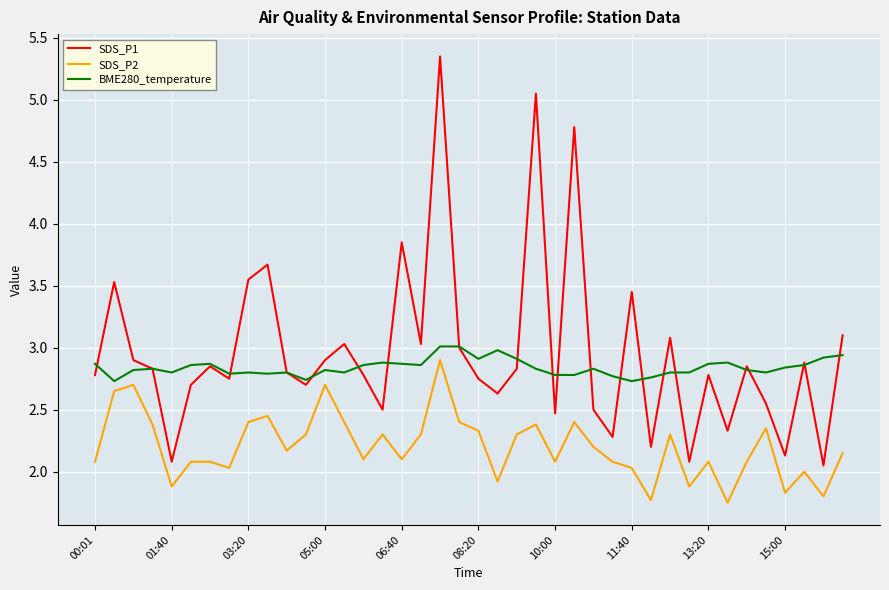

Which series has the widest spread of values?

SDS_P1